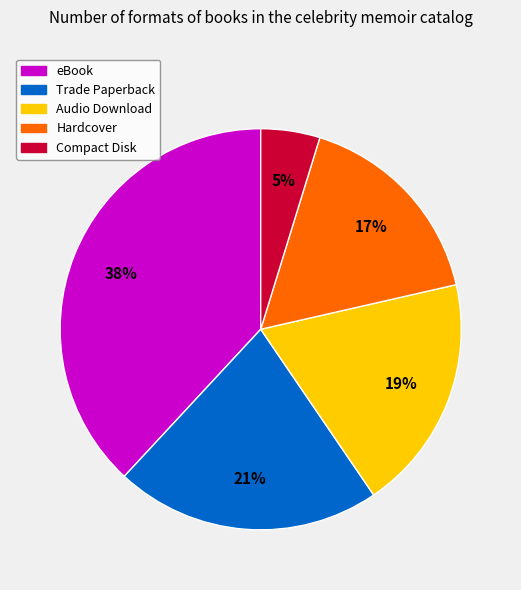

What is the largest slice in the pie chart?

eBook